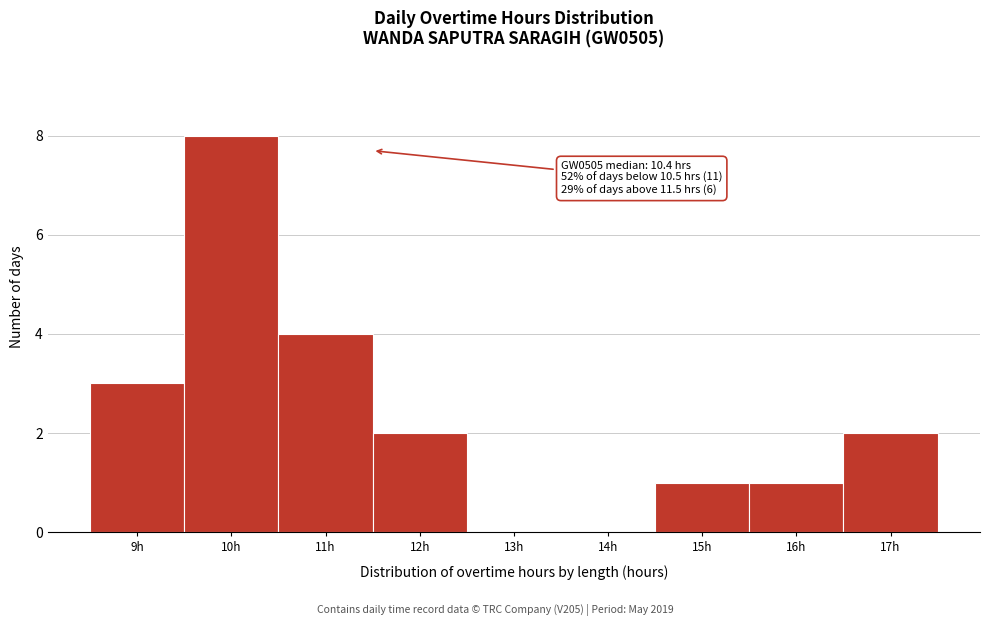

Over which range of the x-axis is the bar tallest?

9.5 to 10.5